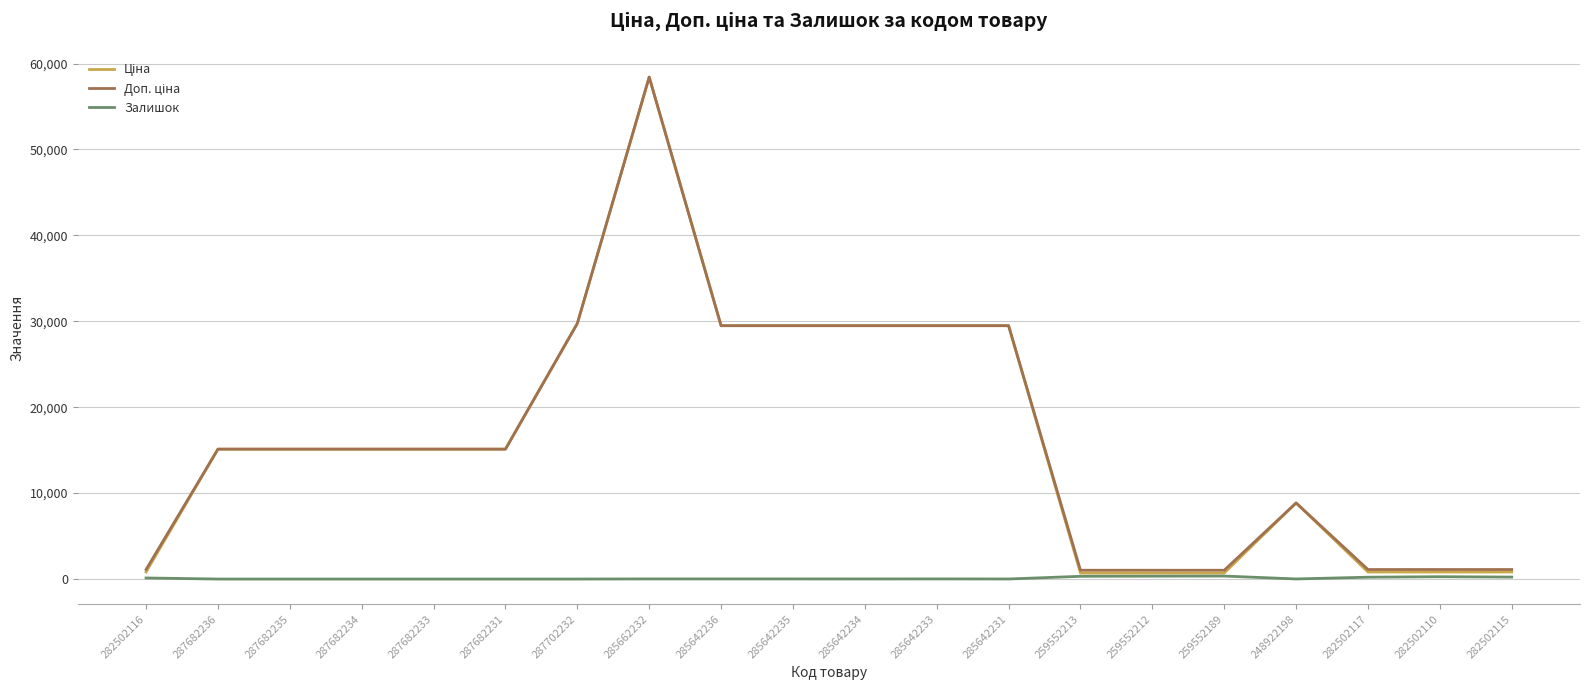

Which label corresponds to the largest value in the chart?

285662232